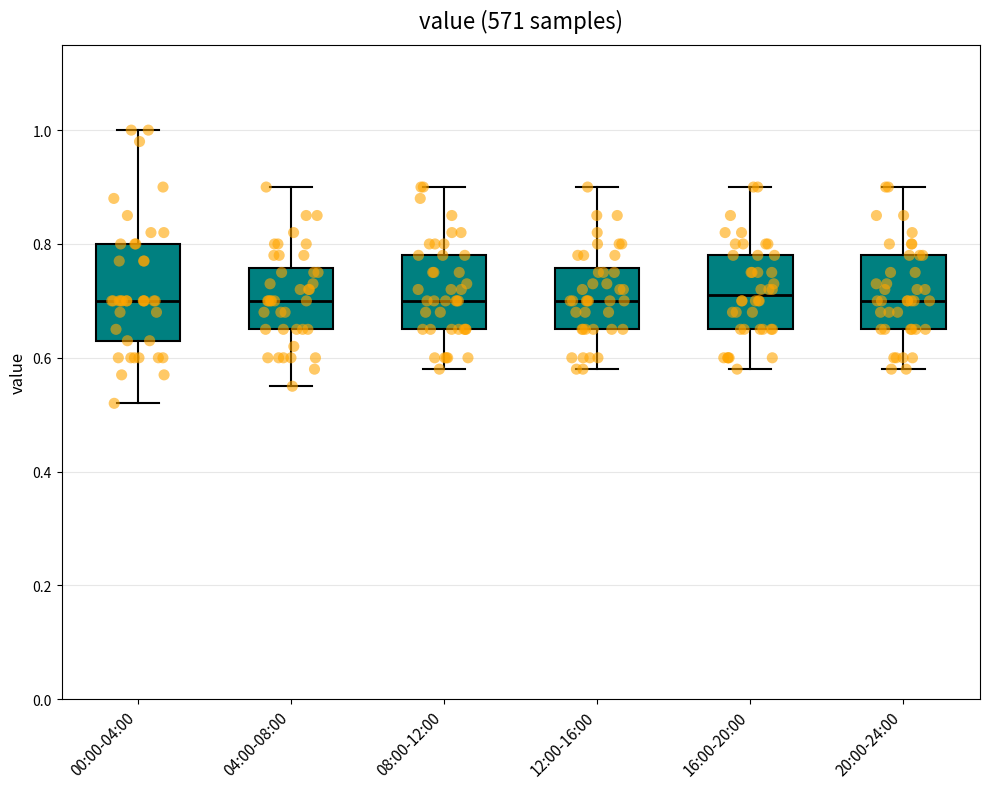

Where does the upper whisker of the box for 12:00-16:00 end on the y-axis? The values are not printed on the chart, so give them approximately, as read against the axis.

0.90